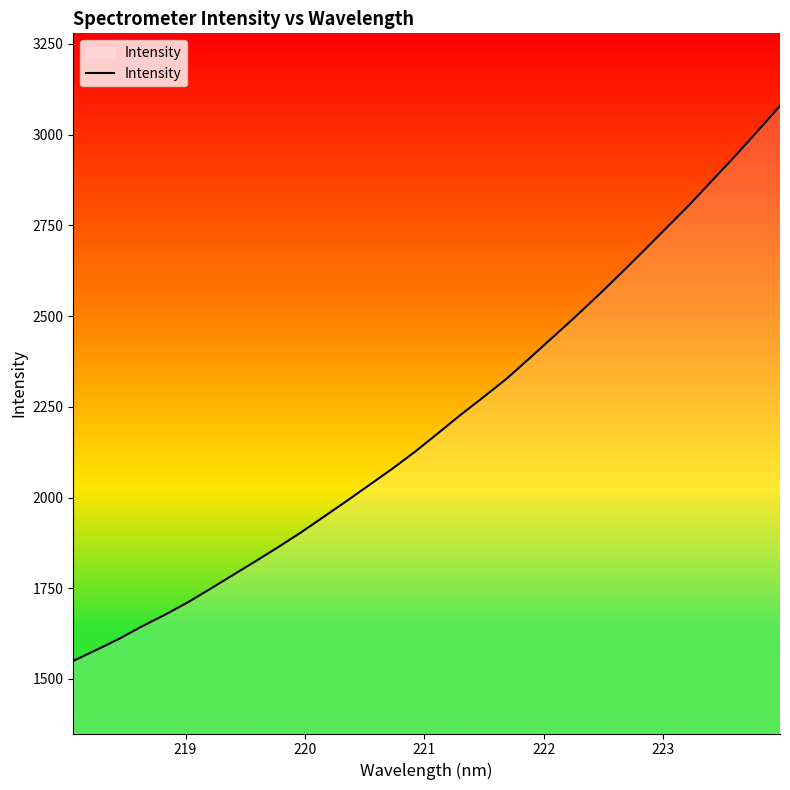

What is the difference between the second highest and second lowest values?

1428.9